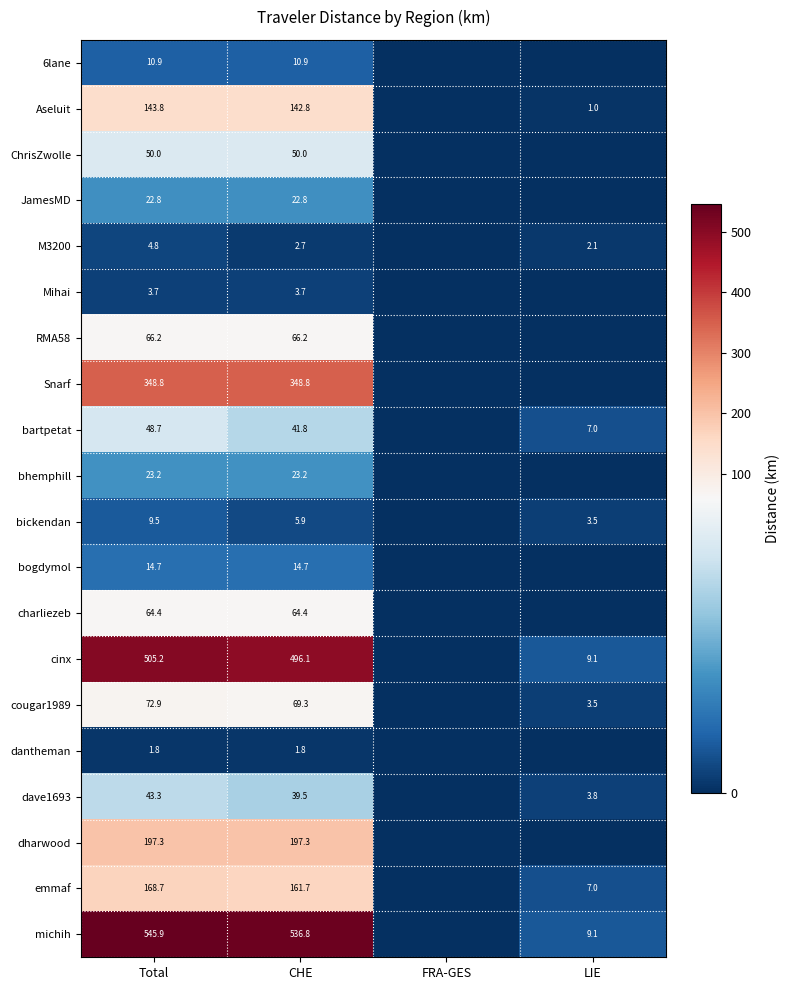

What is the total value across all series at CHE?

2300.4